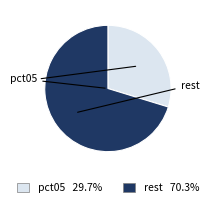

Does any single category account for the majority?

Yes